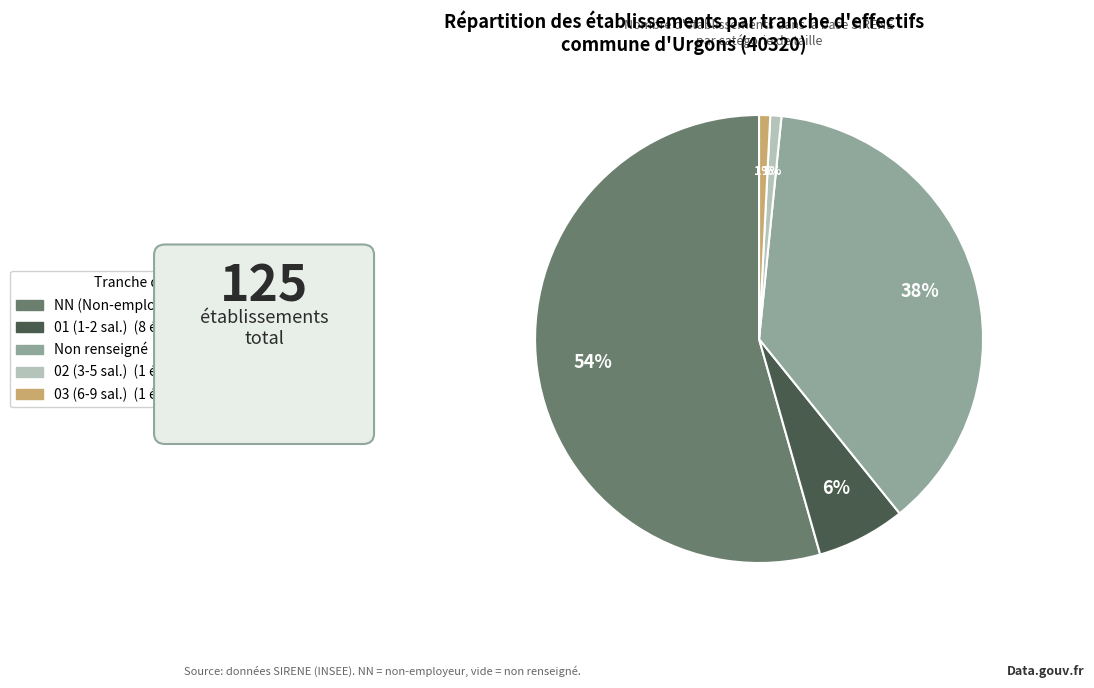

How many segments does this pie chart have?

5